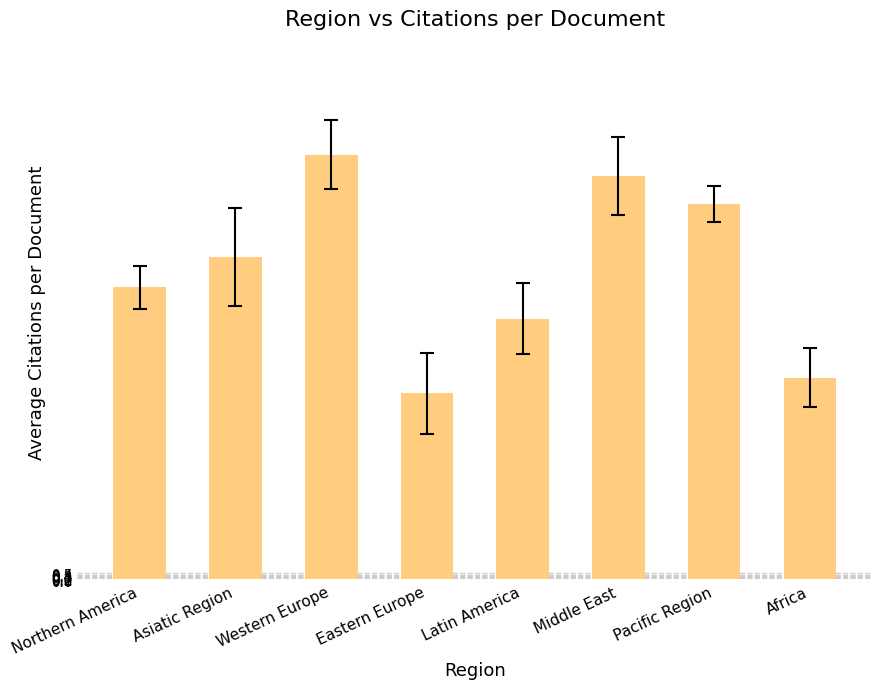

What is the change in value from Northern America to Eastern Europe?

-8.7